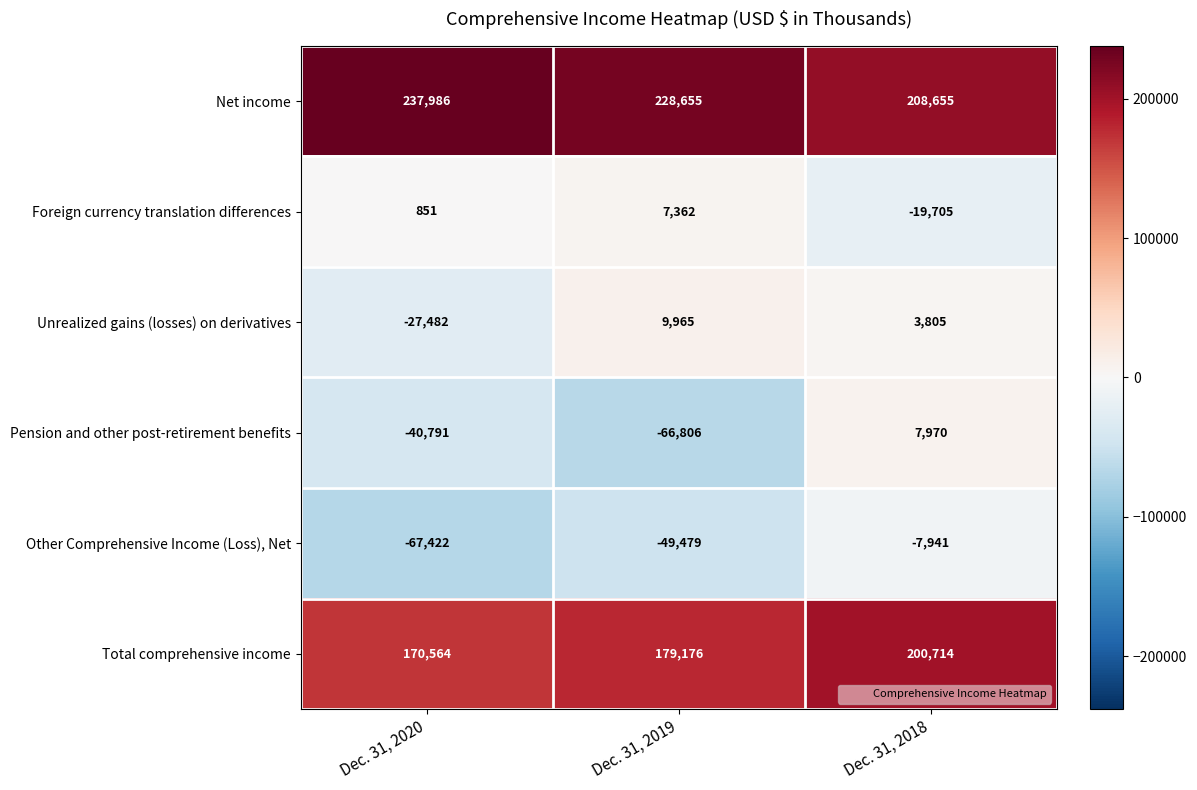

The Net income series shows 237986 at Dec. 31, 2020. True or false?

True